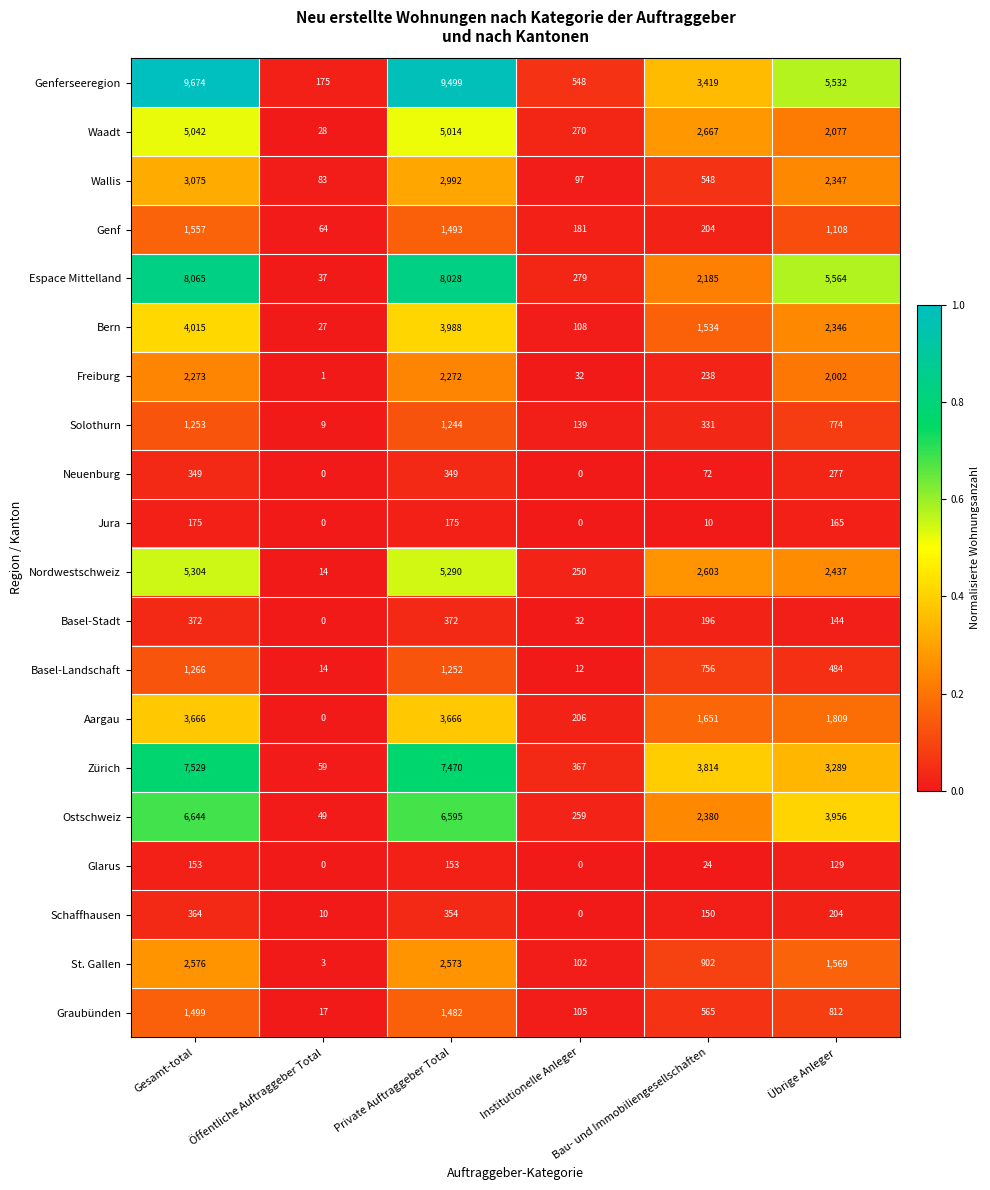

At which category is the sum across all series the highest?

Gesamt-total